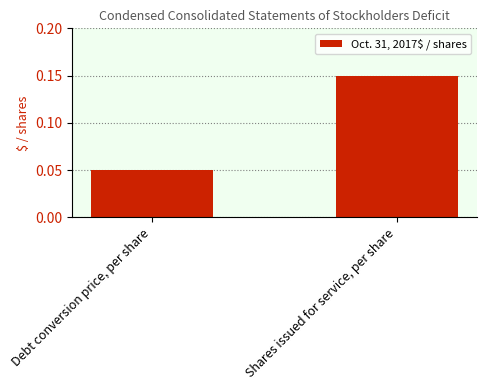

List the labels in order of value, largest first.

Shares issued for service, per share, Debt conversion price, per share